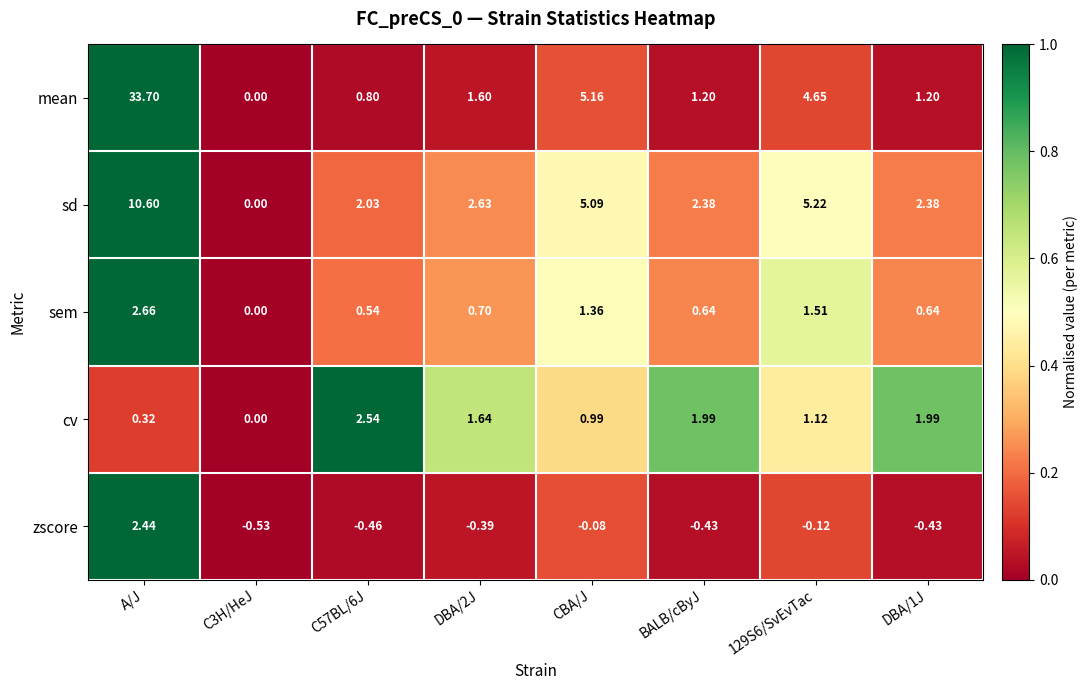

Which label corresponds to the smallest value in the chart?

C3H/HeJ